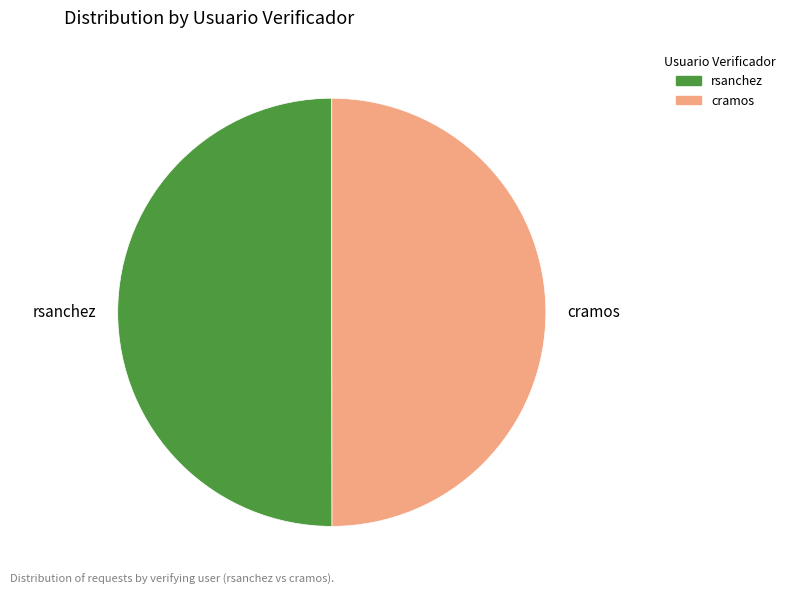

Is it true that cramos is 50% of the pie?

True